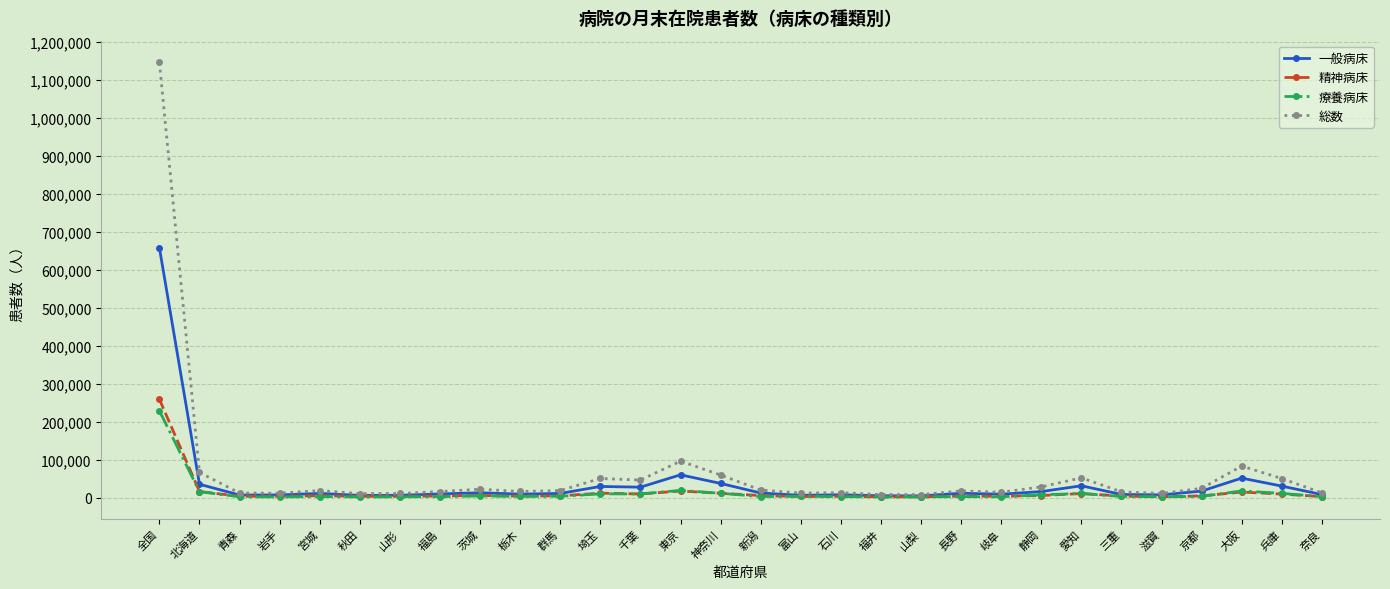

Is it true that 一般病床 equals 8955 at 栃木?

True